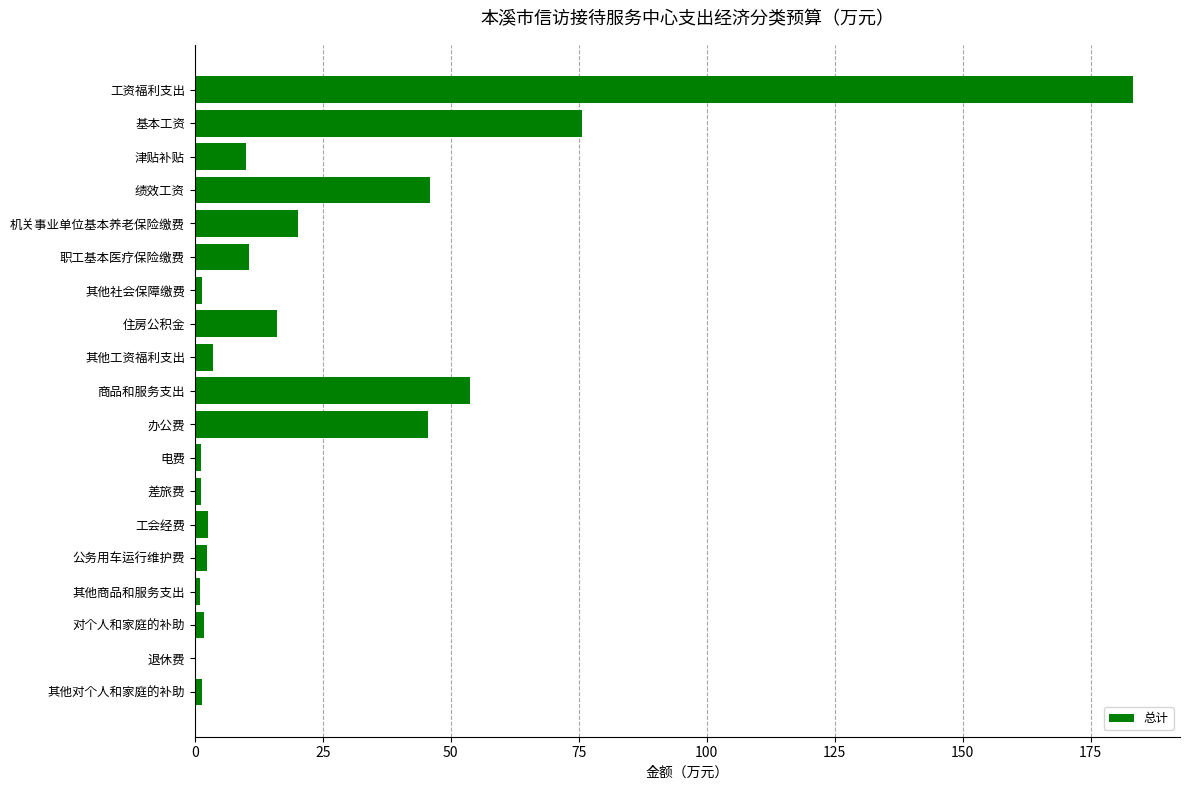

What is the sum of the values at 职工基本医疗保险缴费 and 基本工资?

86.2